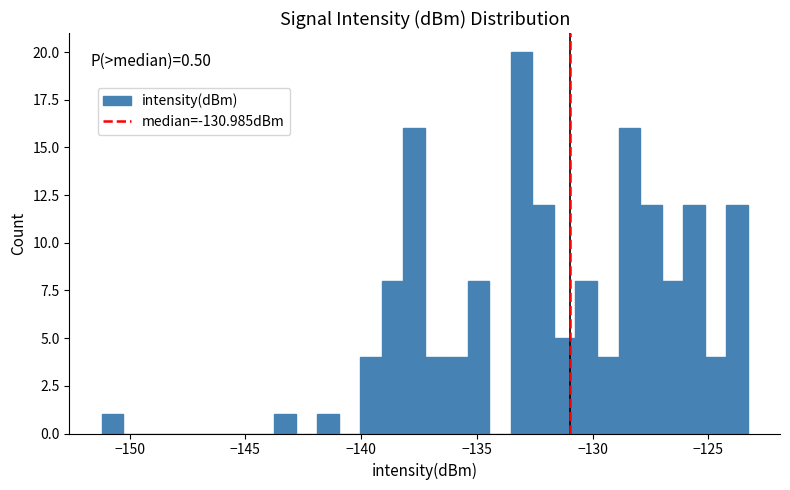

Read against the x-axis, roughly where is the centre of the tallest bar?

-133.0